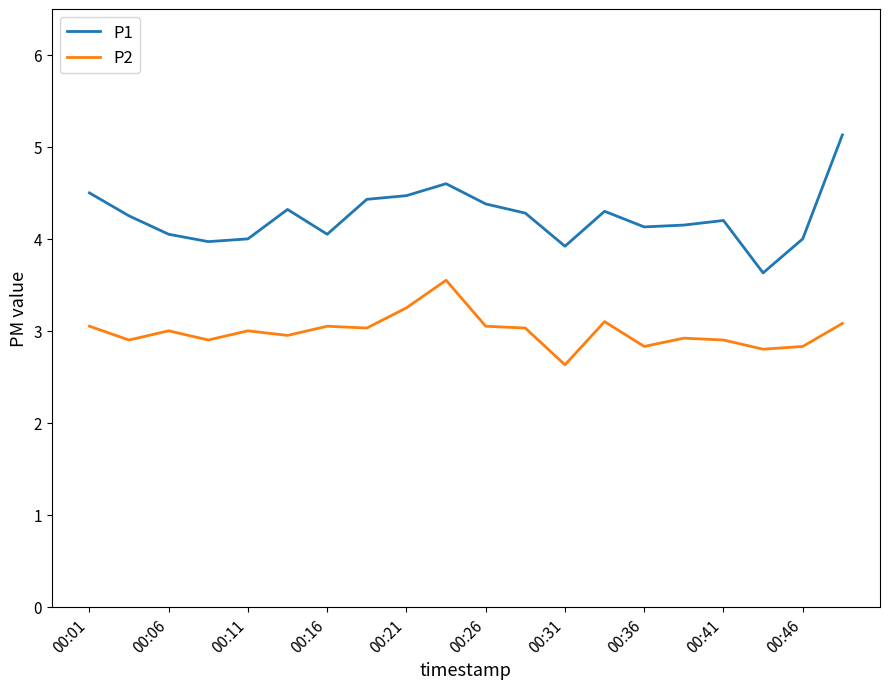

Which series has the widest spread of values?

P1